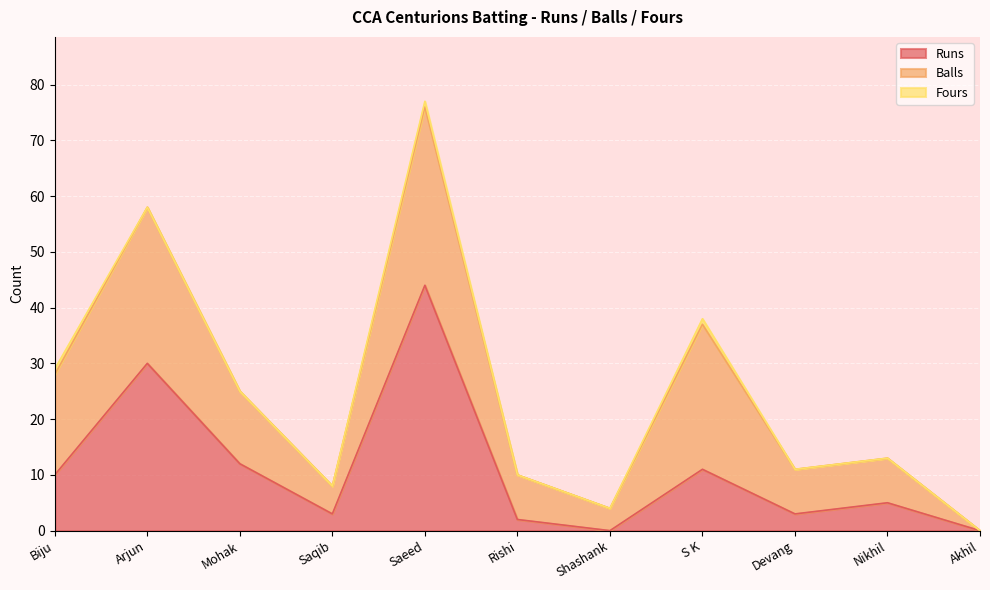

The Fours series shows 1 at Saeed. True or false?

False